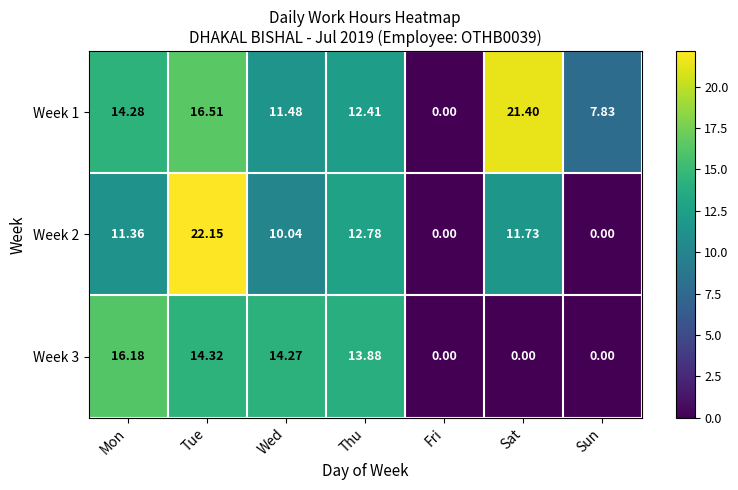

Rank the categories by Week 1 value from highest to lowest.

Sat, Tue, Mon, Thu, Wed, Sun, Fri